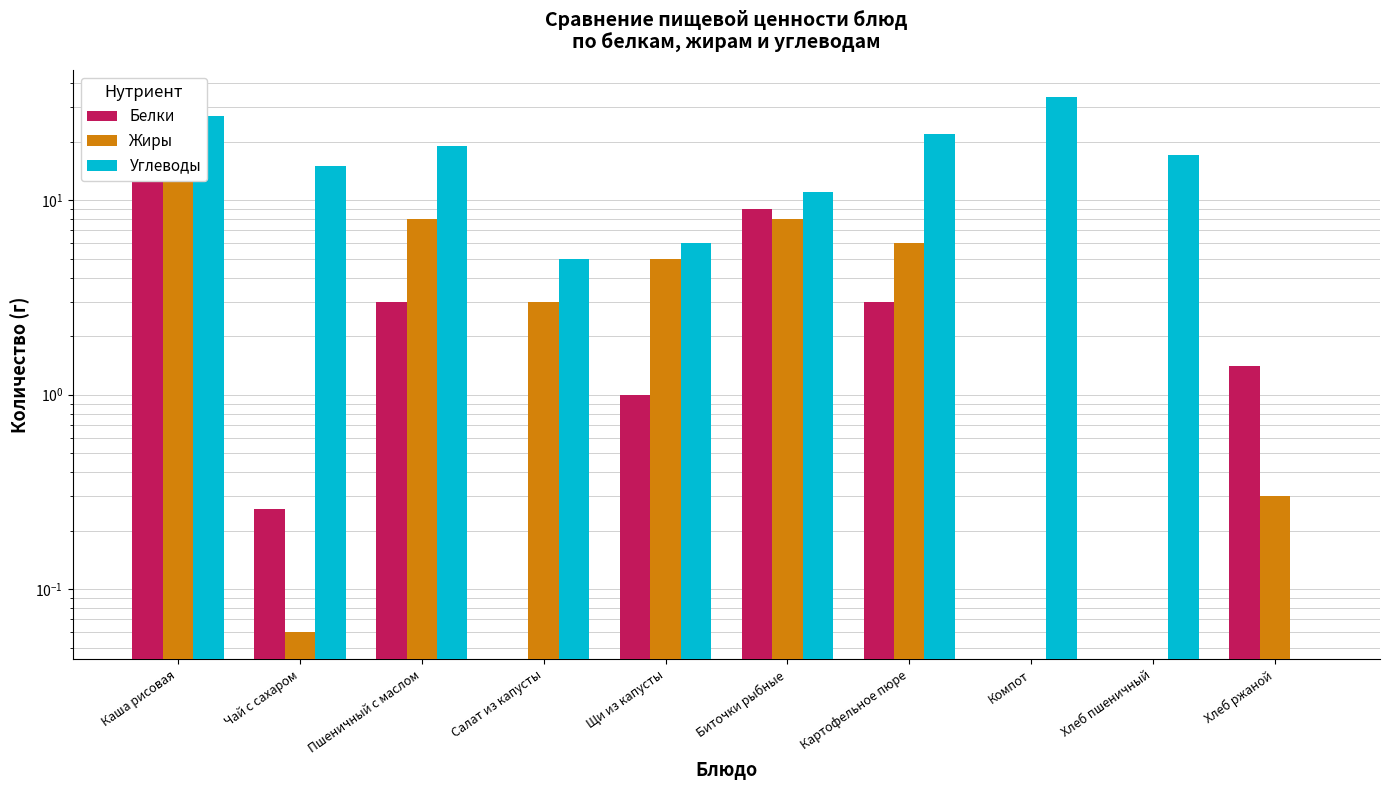

List the series in order of their peak value, lowest first.

Жиры, Белки, Углеводы